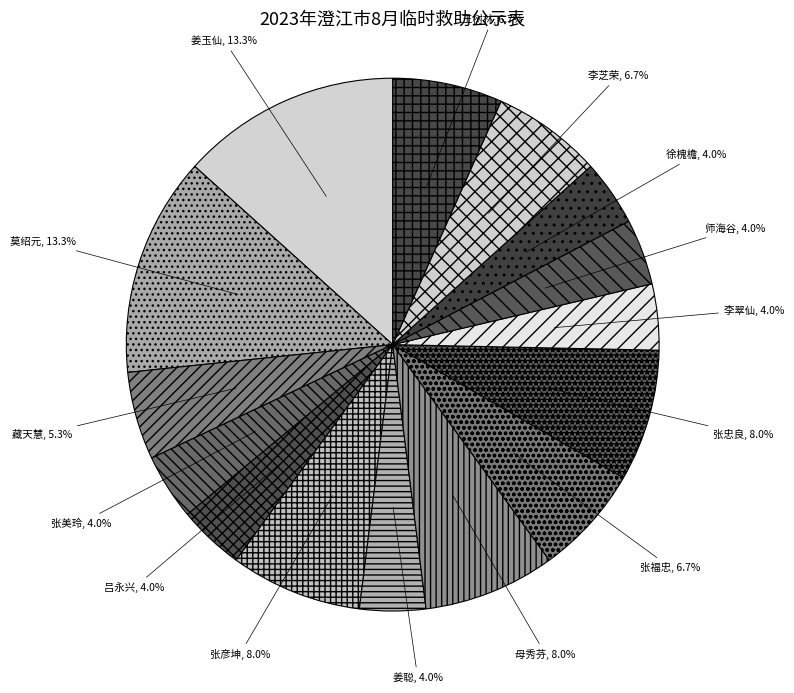

Which has a higher value, 李芝荣 or 张美玲?

李芝荣